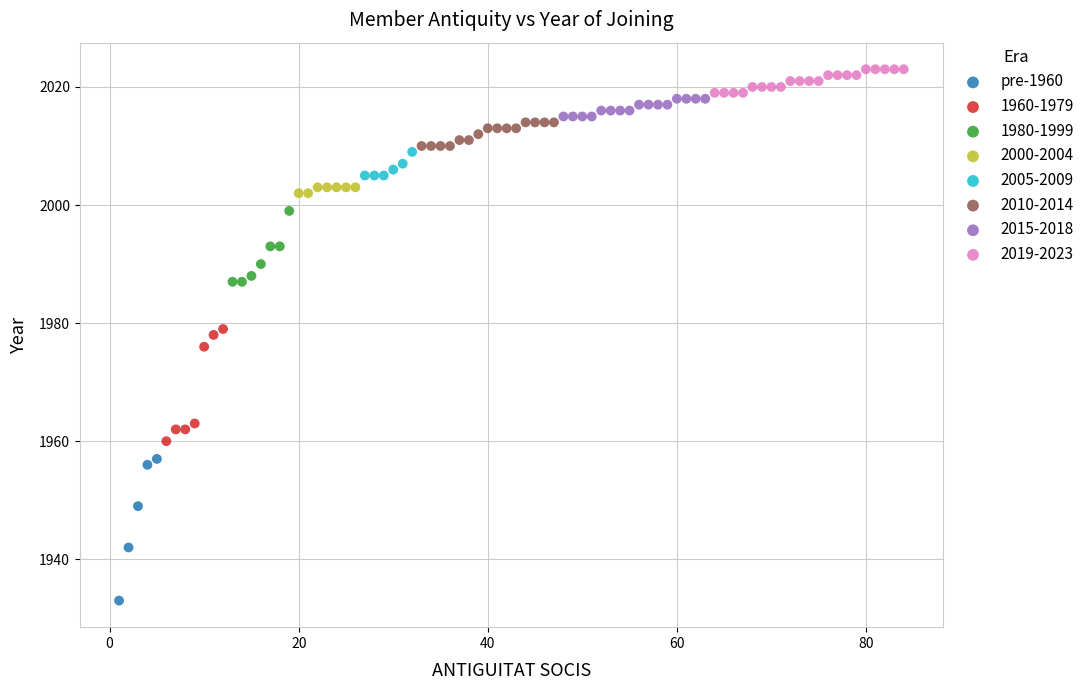

Which series contains the lowest Y value?

pre-1960